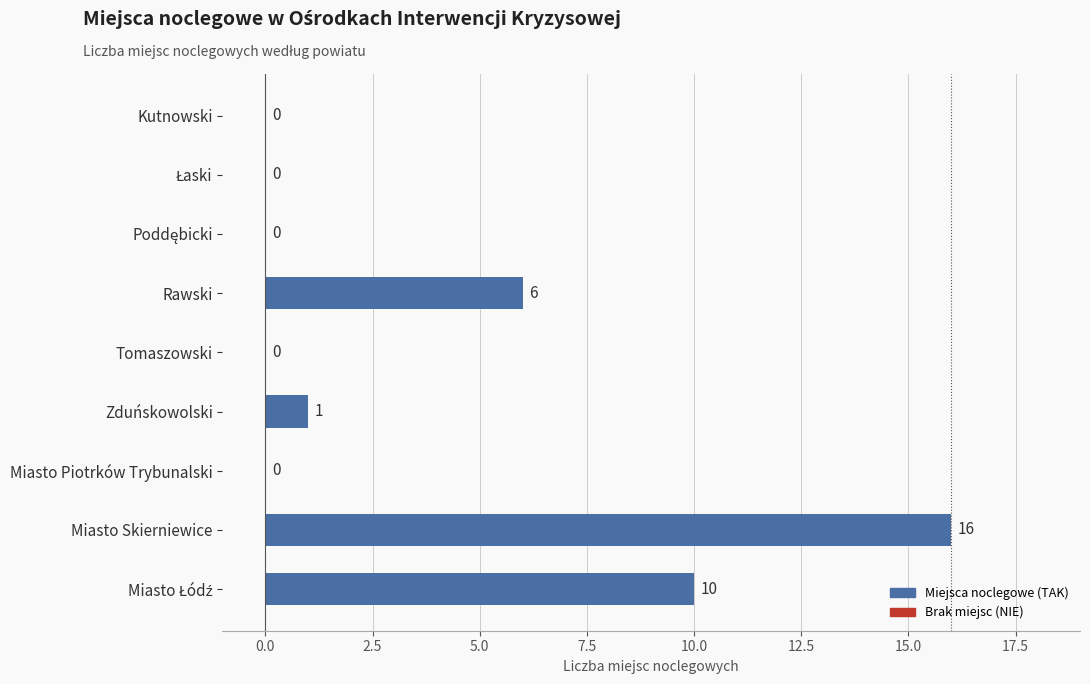

Count the number of categories in the chart.

9